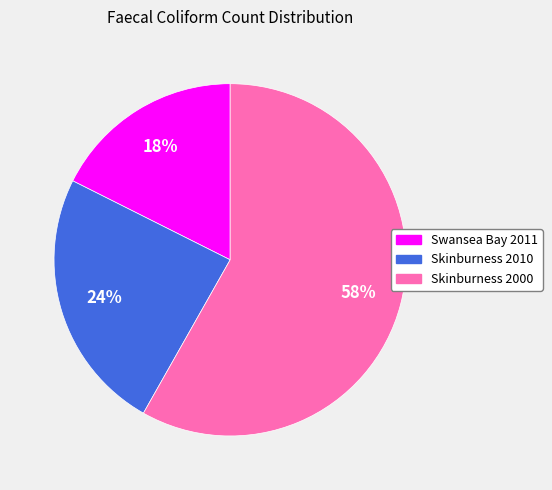

To the nearest percent, what is the average slice percentage?

33%